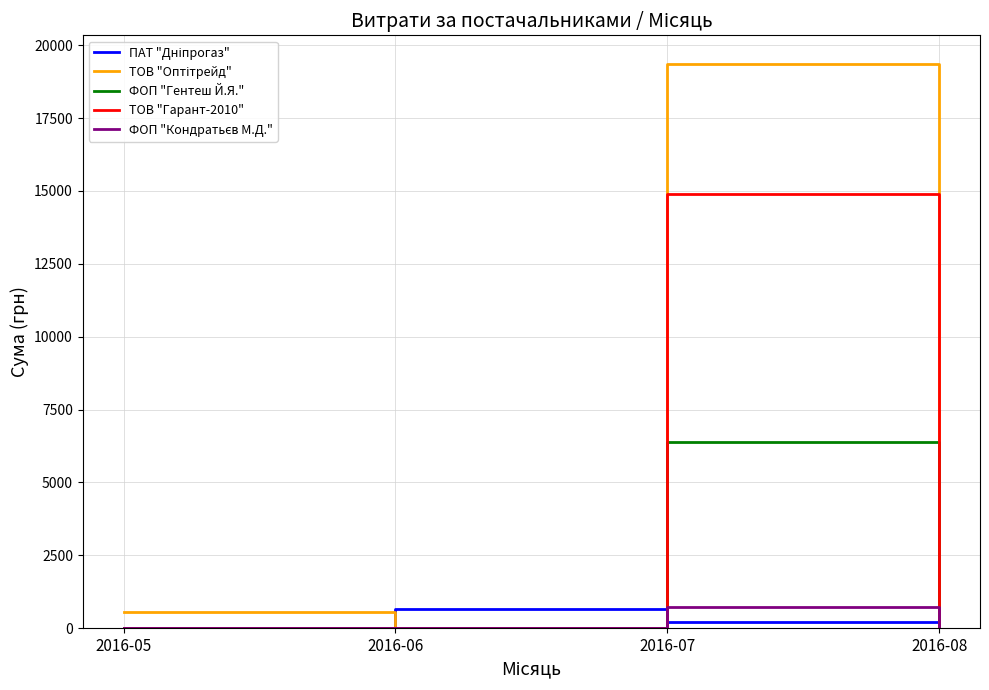

What is the total value across all series at 2016-06?

670.0